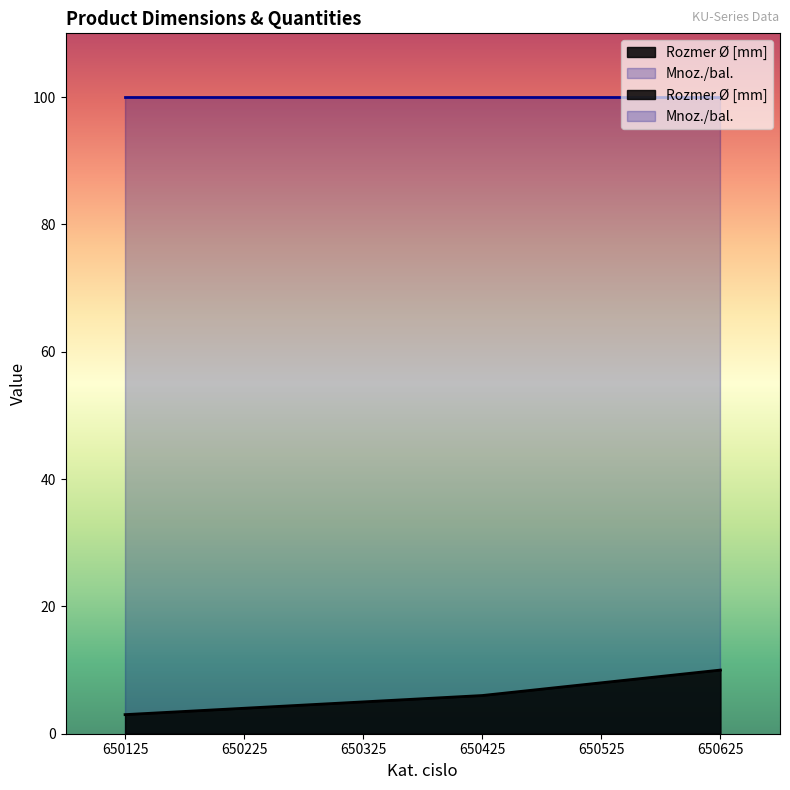

What is the change in value from 650225 to 650425?

+2